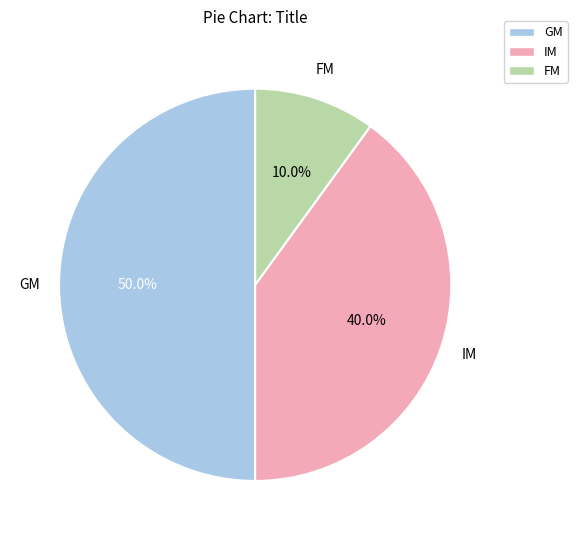

To the nearest percent, what is the difference between the largest and smallest slice percentages?

40%